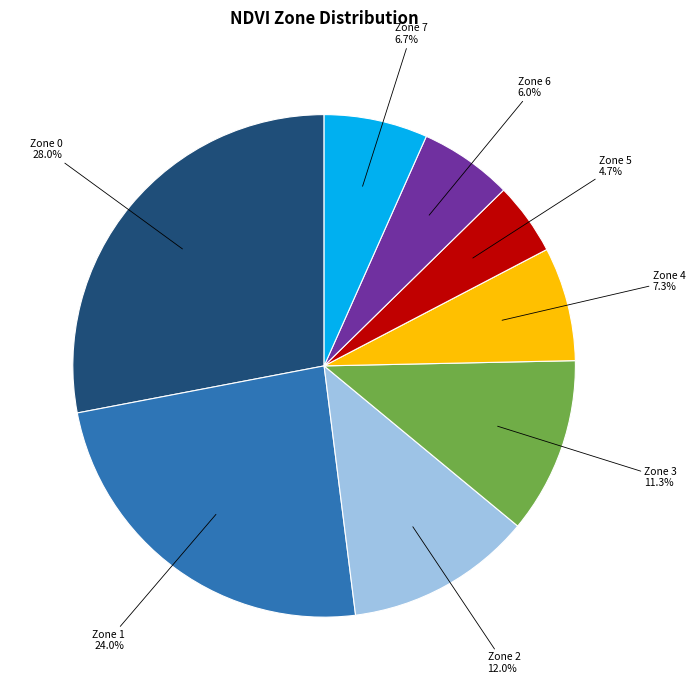

What is the total percentage of Zone 1 and Zone 0?

52.0%